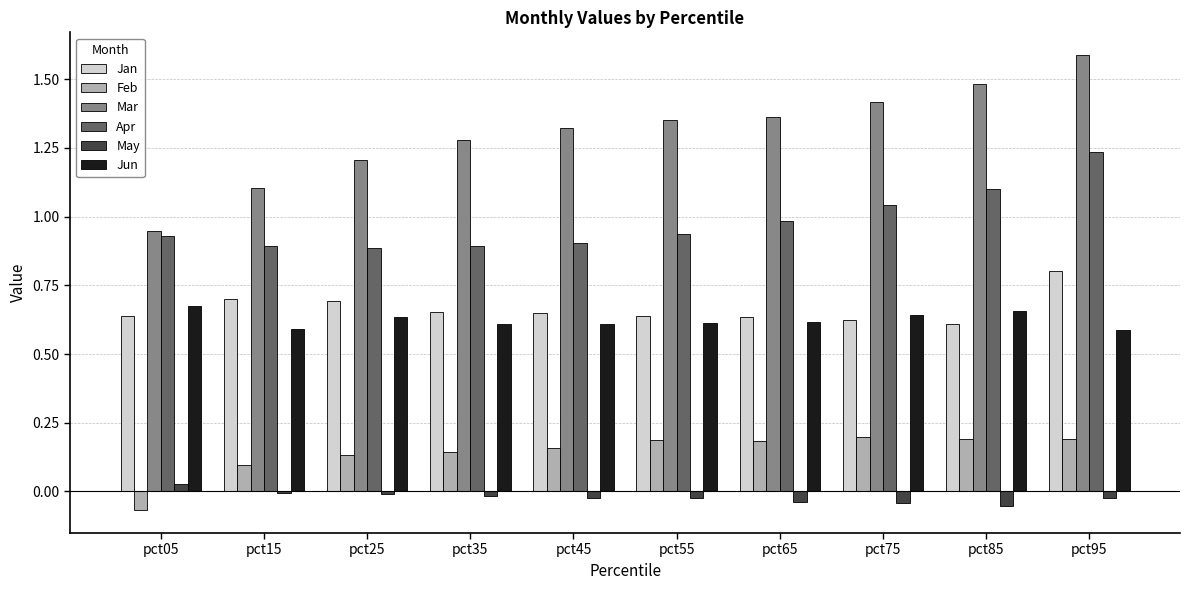

Is it true that Jan equals 1.0 at pct45?

False